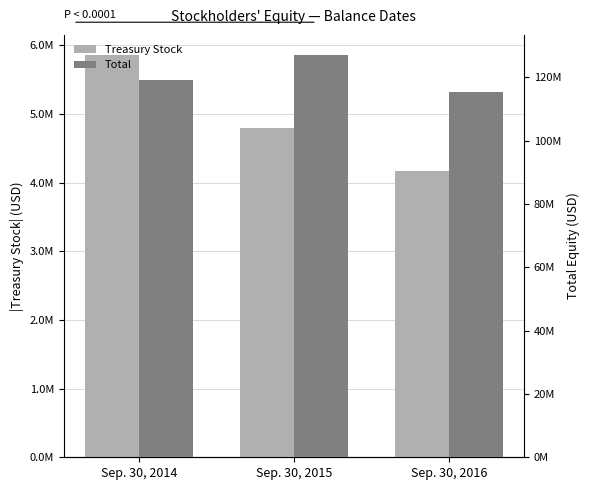

Where is Treasury Stock nearest to the value 5011919?

Sep. 30, 2015